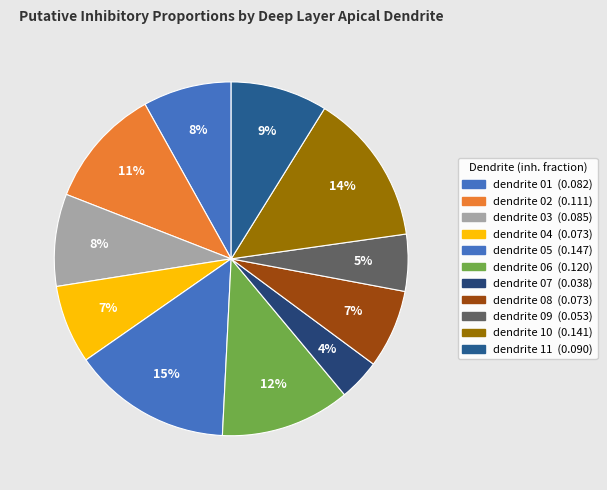

How many segments does this pie chart have?

11